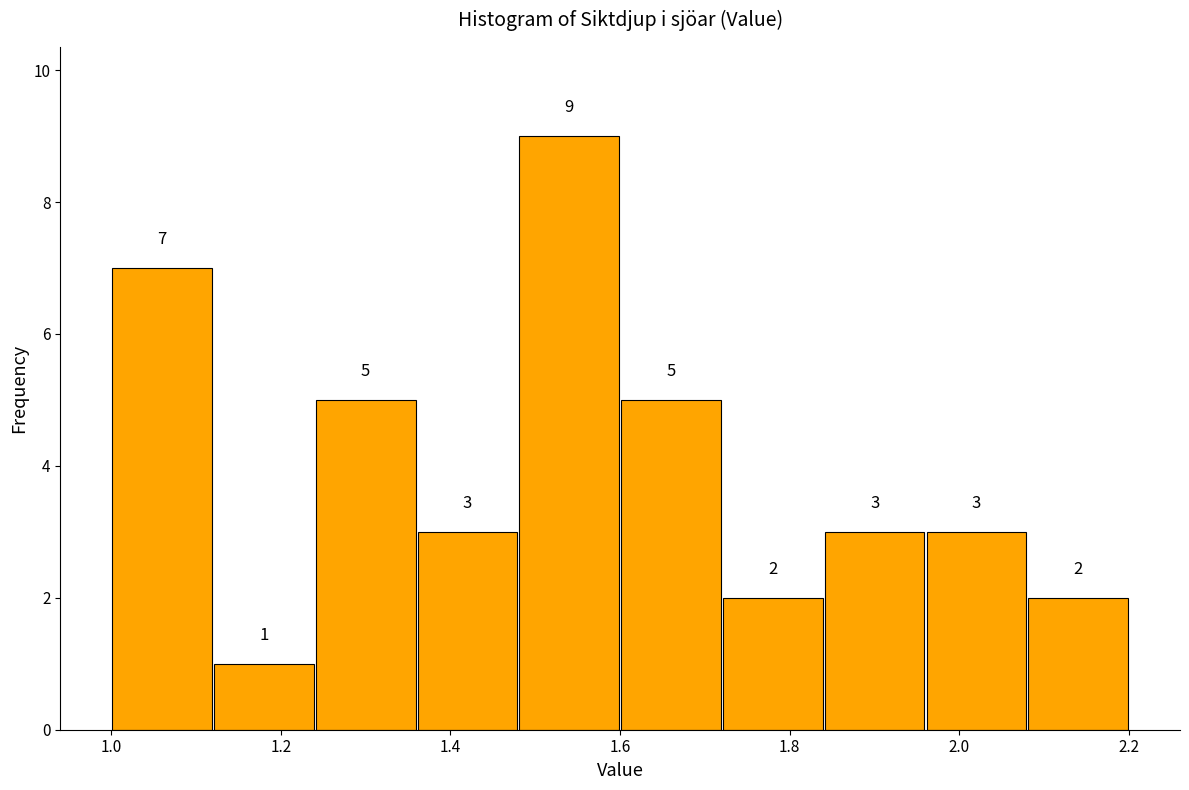

What is the height of the bar covering 1.96 to 2.08 on the x-axis?

3